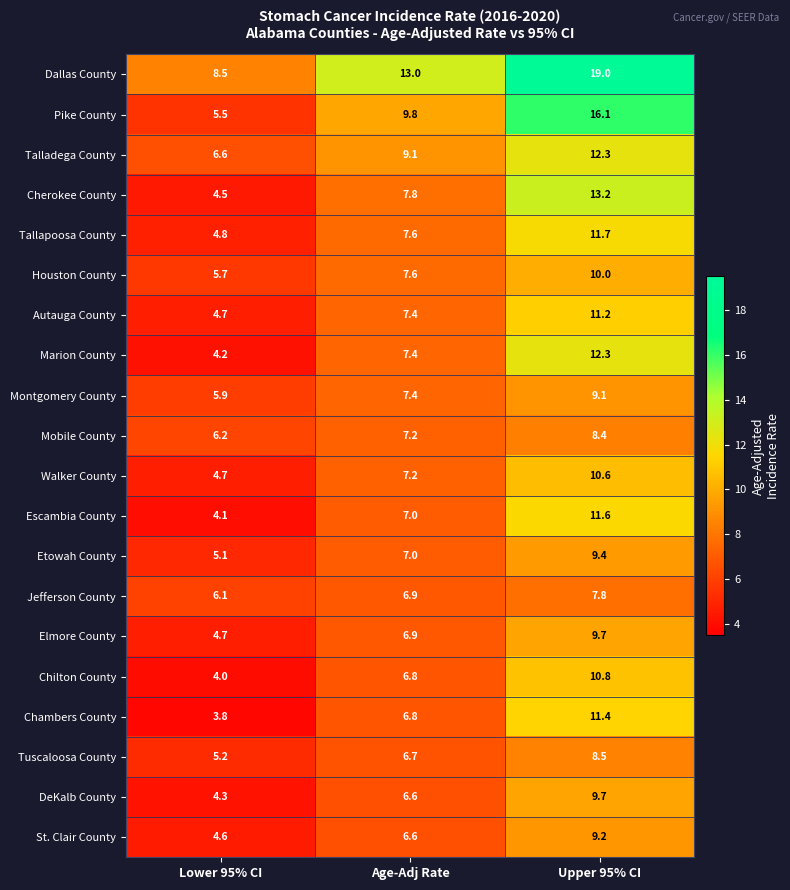

At which category is the sum across all series the highest?

Upper 95% CI